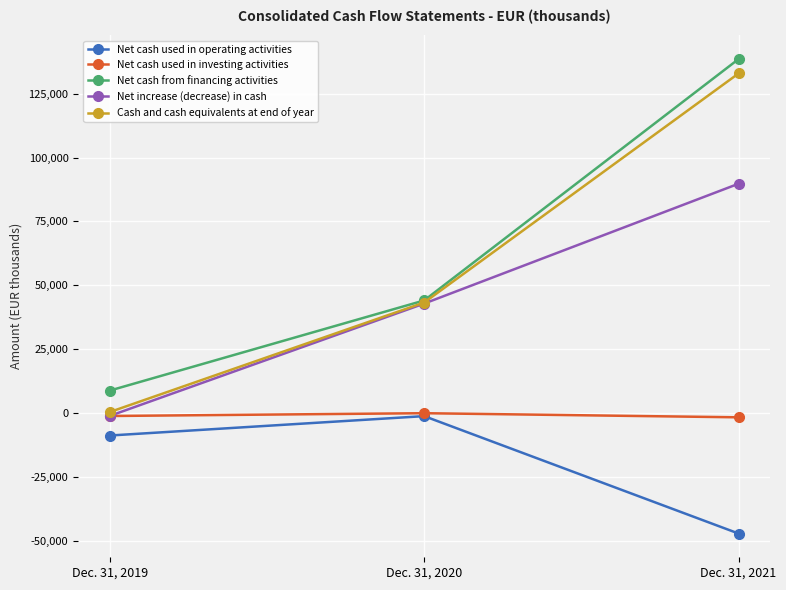

Which category has the lowest value across all series?

Dec. 31, 2021